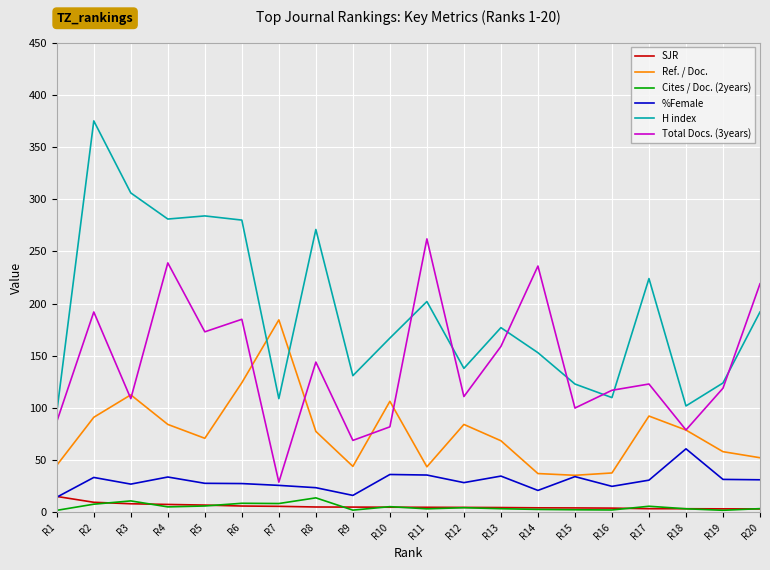

The Total Docs. (3years) series shows 100.0 at R15. True or false?

True